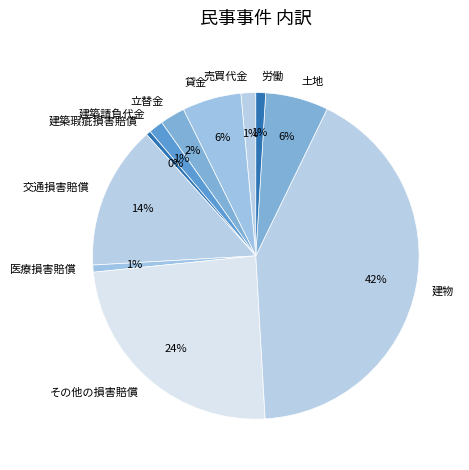

Is there any slice that represents more than half of the pie?

No